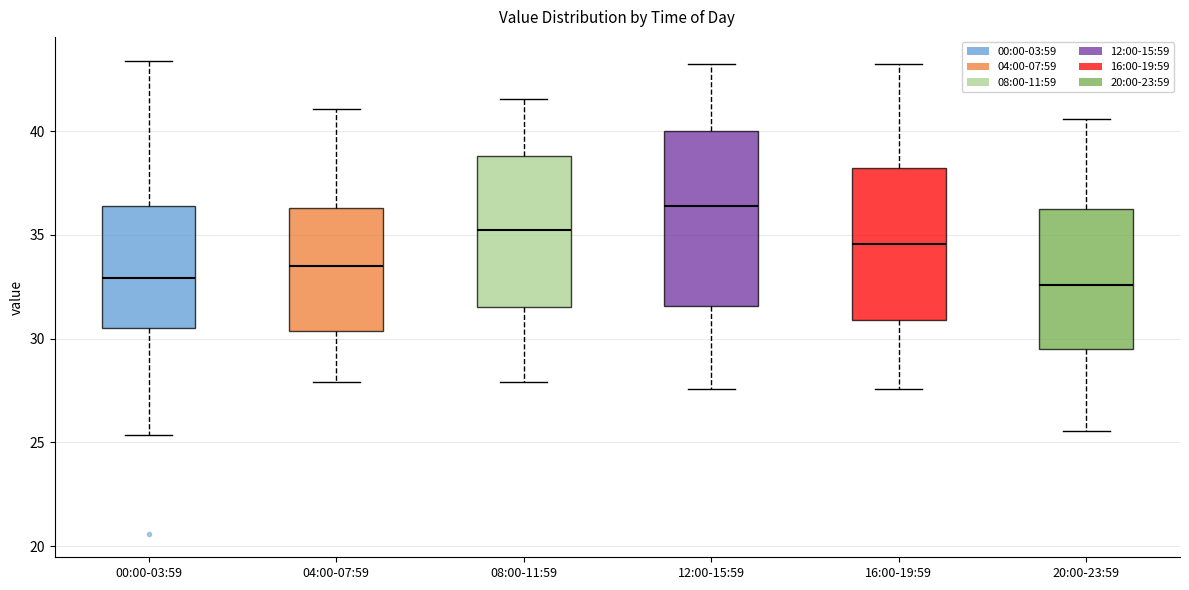

Where does the lower whisker of the box for 08:00-11:59 end on the y-axis? The values are not printed on the chart, so give them approximately, as read against the axis.

28.0